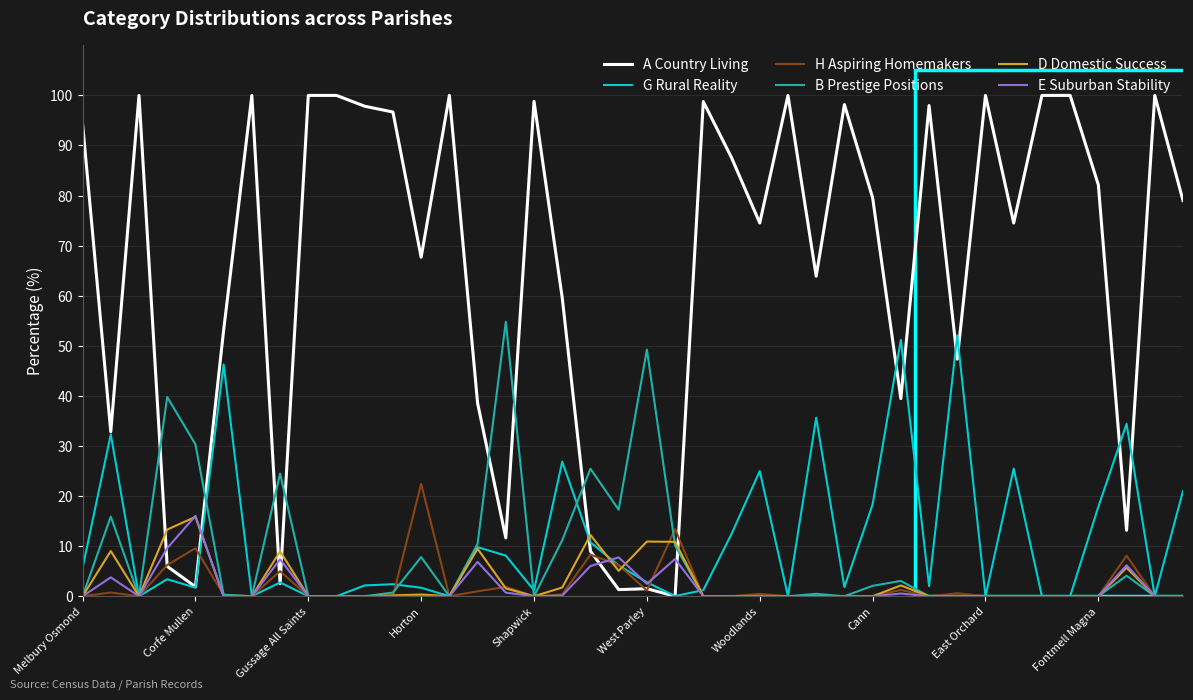

What is the maximum value shown in the chart?

100.0